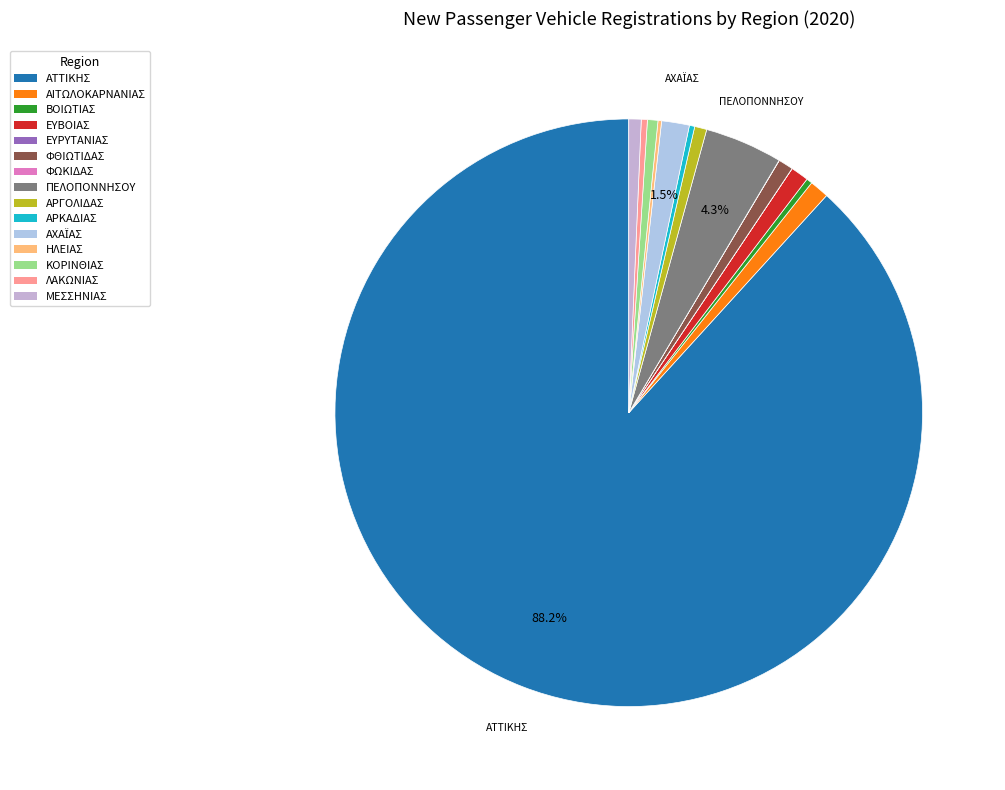

What is the largest slice in the pie chart?

ΑΤΤΙΚΗΣ